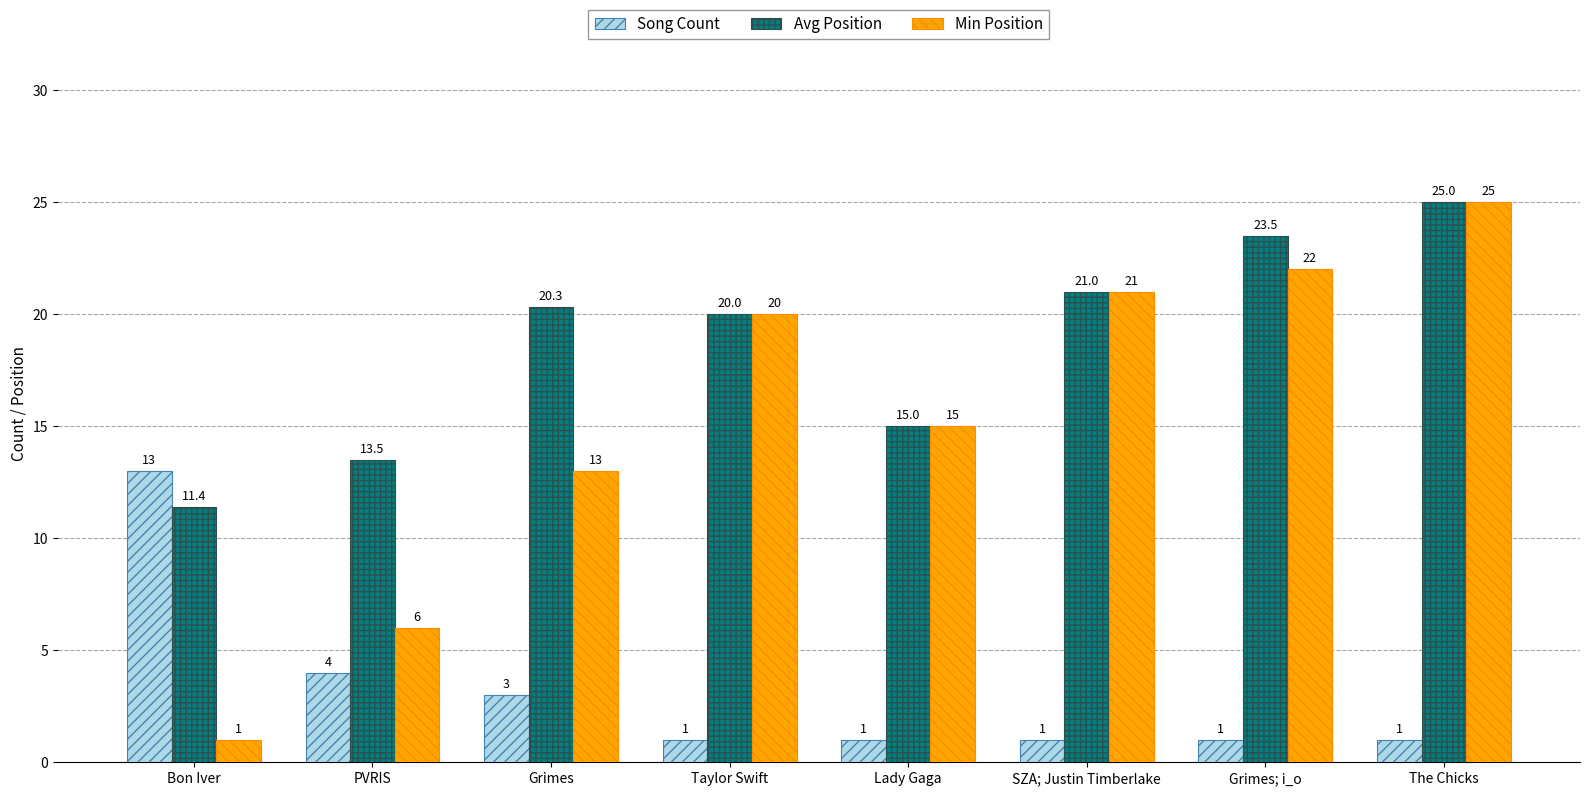

At how many categories does at least one series exceed 8?

8